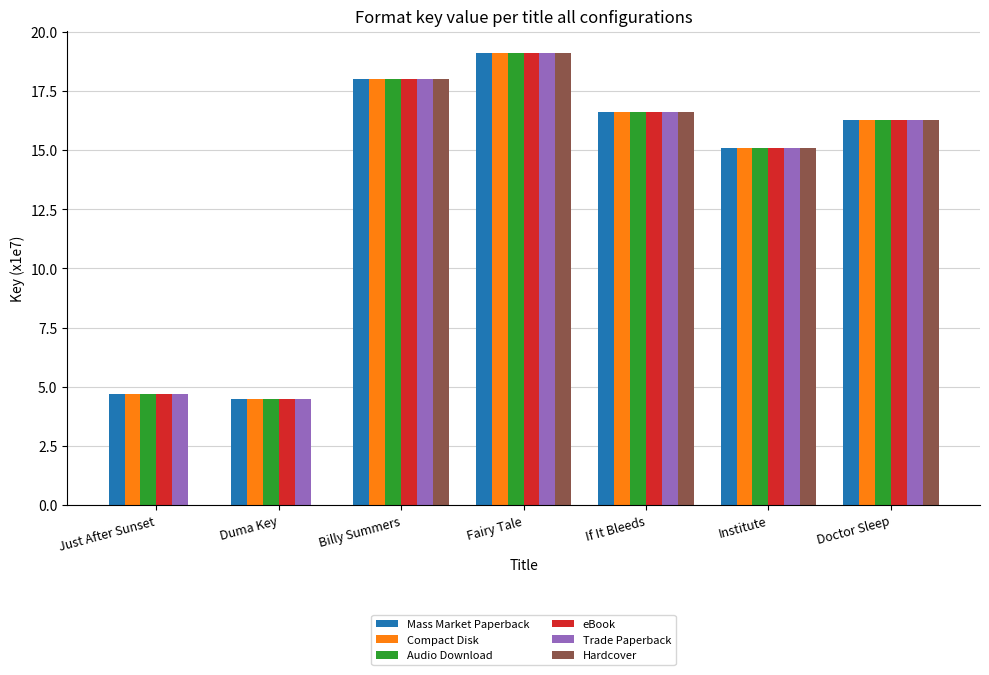

Count the number of data series in this chart.

6